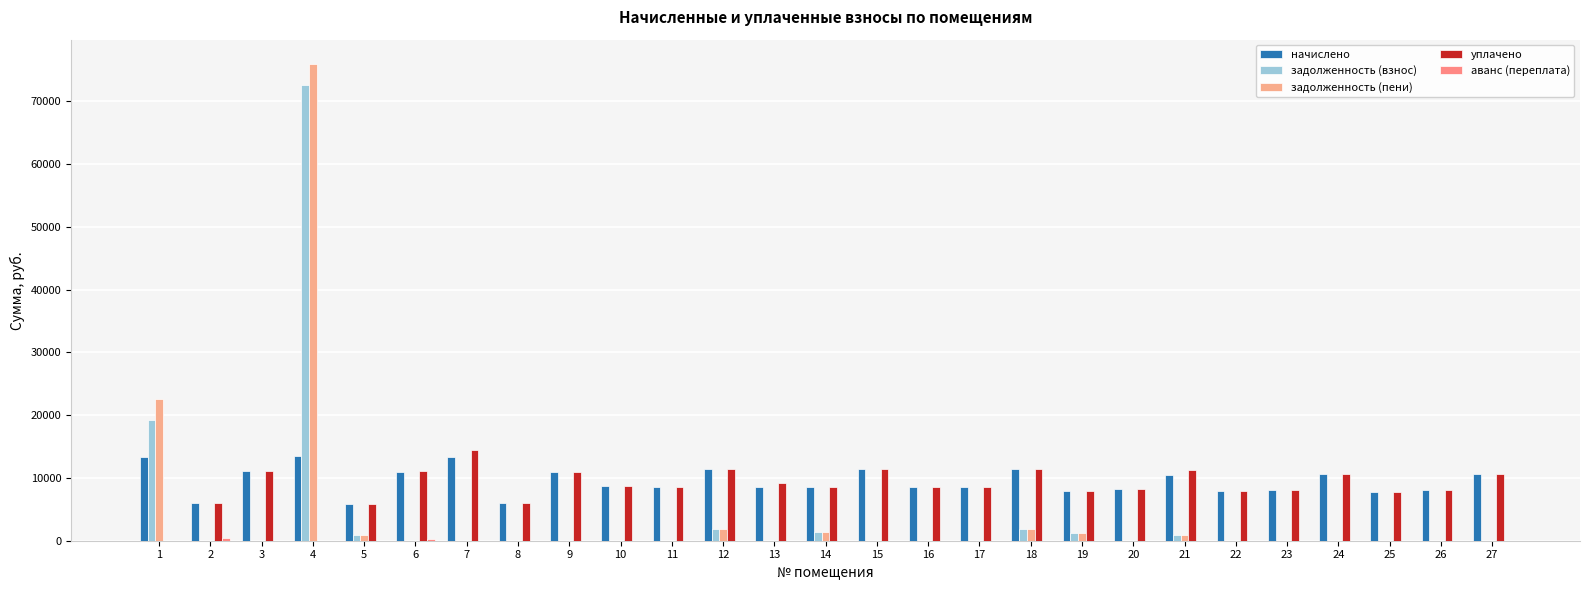

The value of уплачено at 18 is 5780.7. True or false?

False